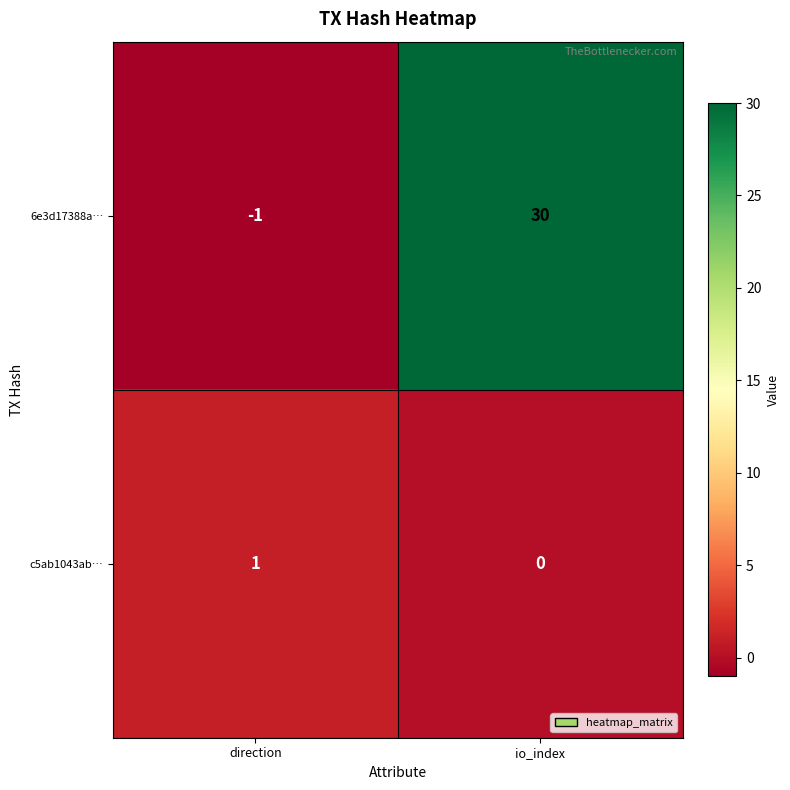

Is it true that c5ab1043ab… equals 0 at io_index?

True